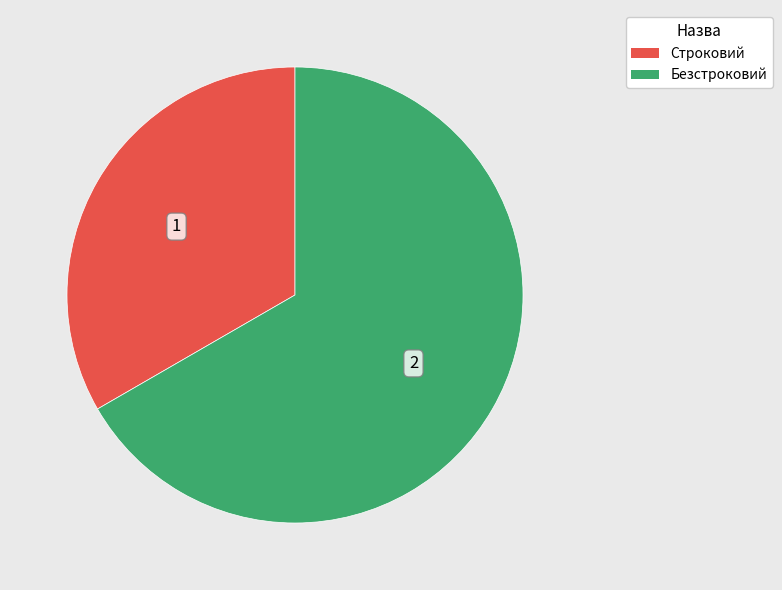

Which slice is the smallest?

Строковий